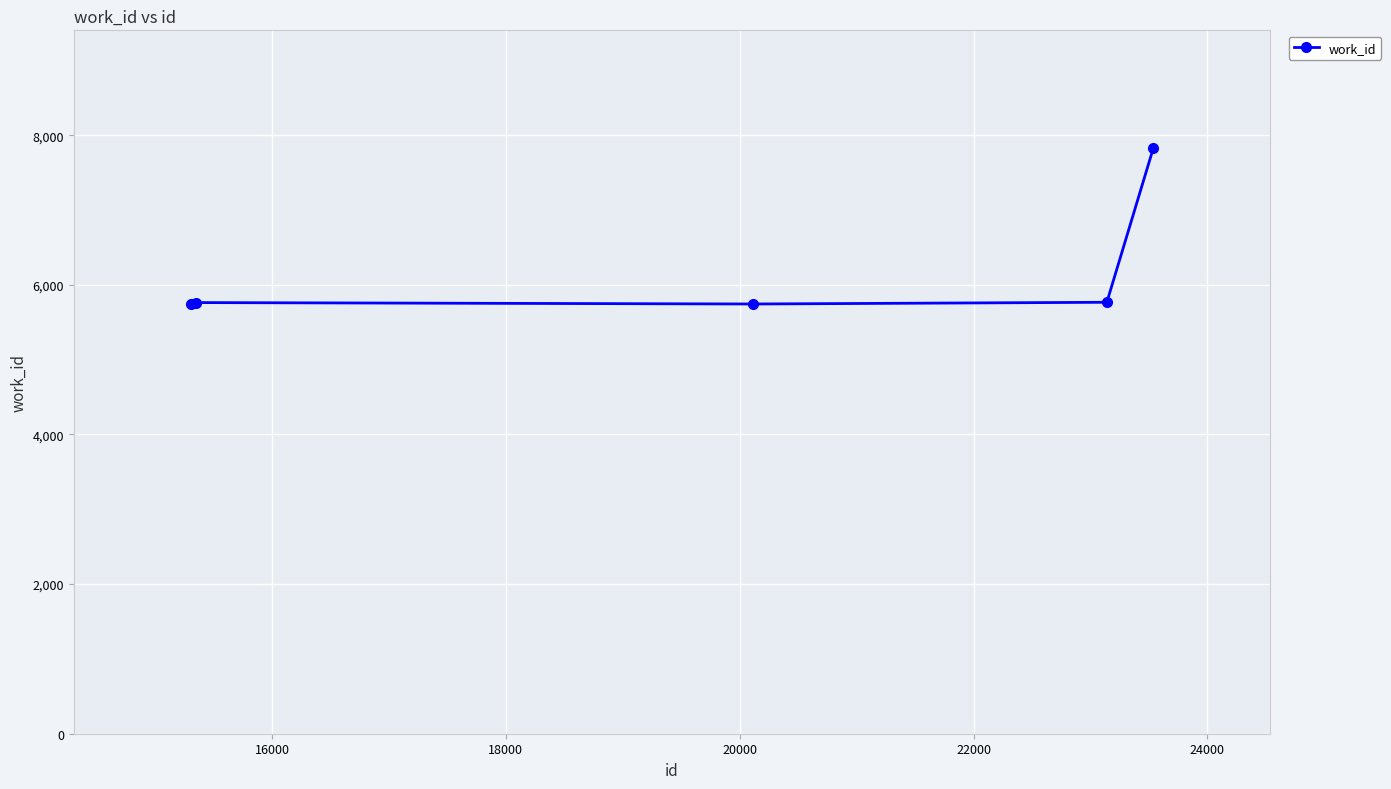

What is the average value?

6171